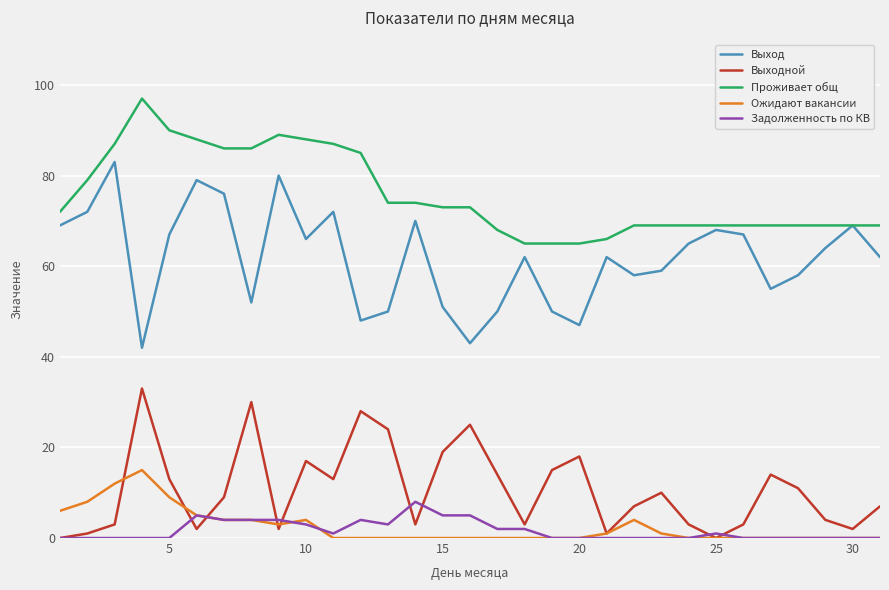

True or false: Ожидают вакансии has more than 0 points higher than both neighbors.

True